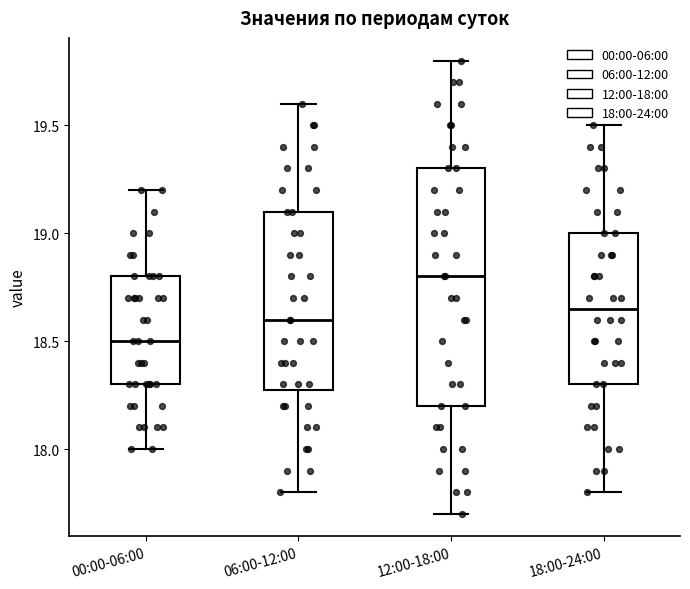

Where is the lower edge of the box for 12:00-18:00 on the y-axis? The values are not printed on the chart, so give them approximately, as read against the axis.

18.20